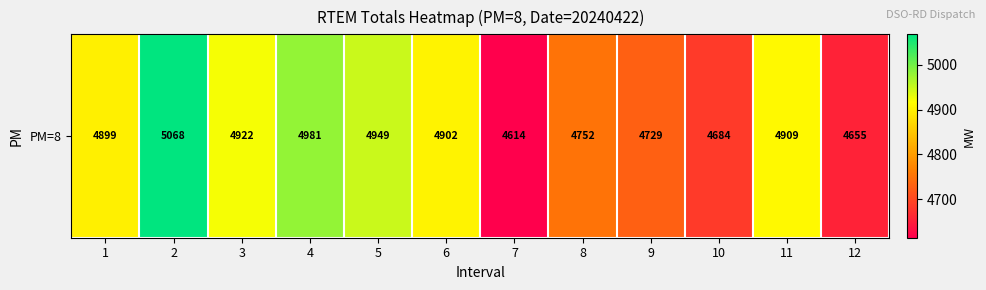

The value at 3 is 4922. True or false?

True